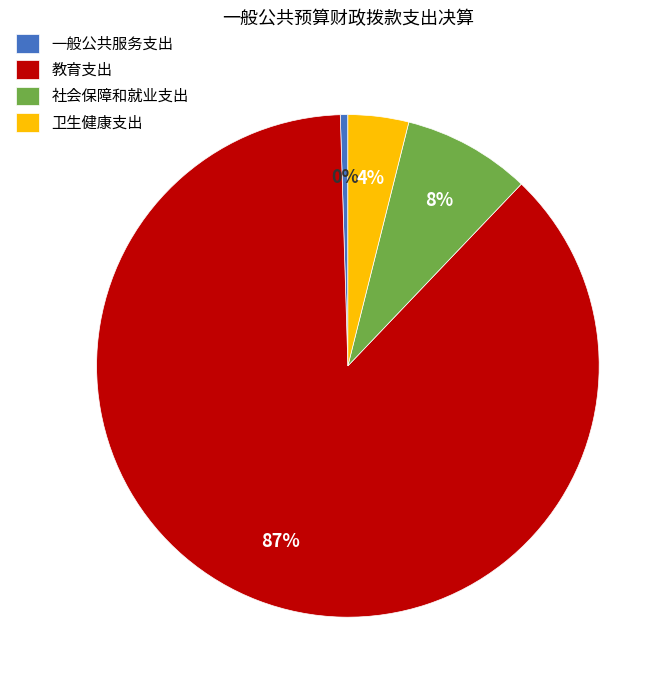

How many slices are in this pie chart?

4